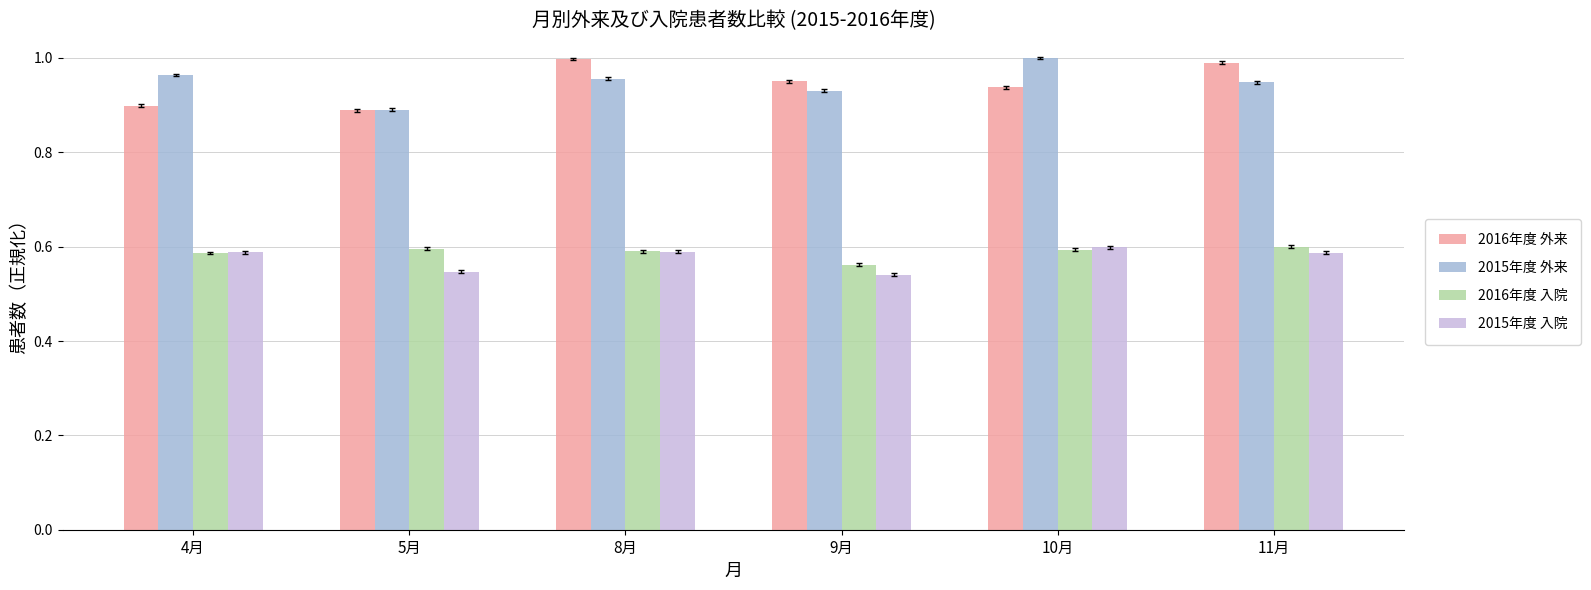

What is the total value across all series at 5月?

2.9